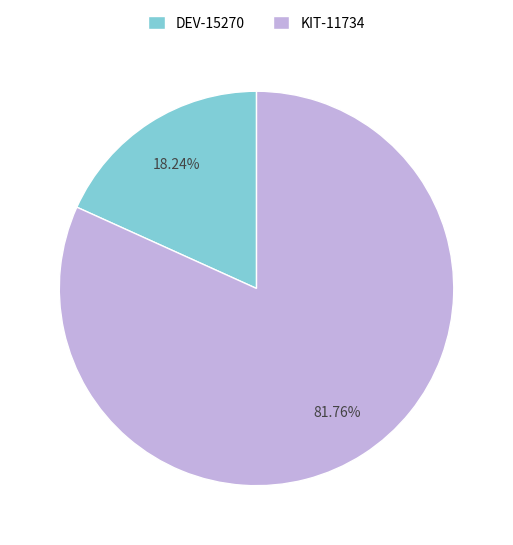

Is it true that DEV-15270 is 18% of the pie?

True